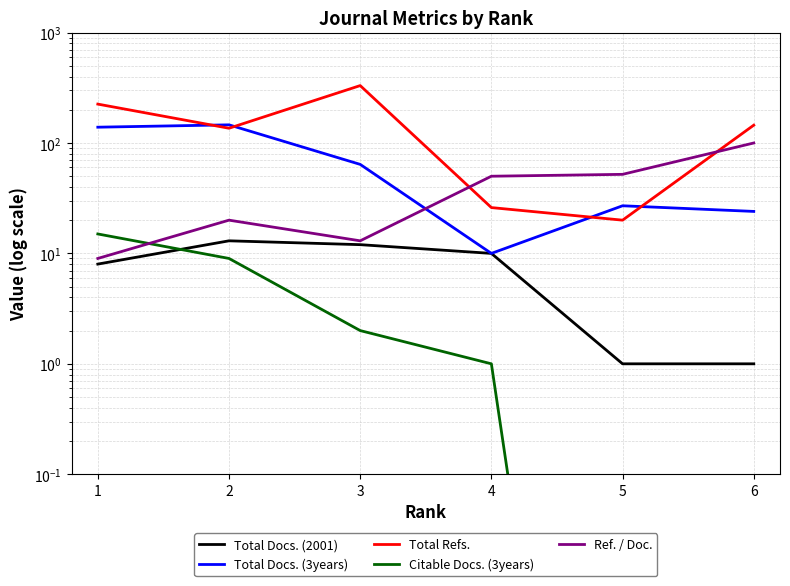

After their last crossing, which series has the higher values: Total Refs. or Ref. / Doc.?

Total Refs.